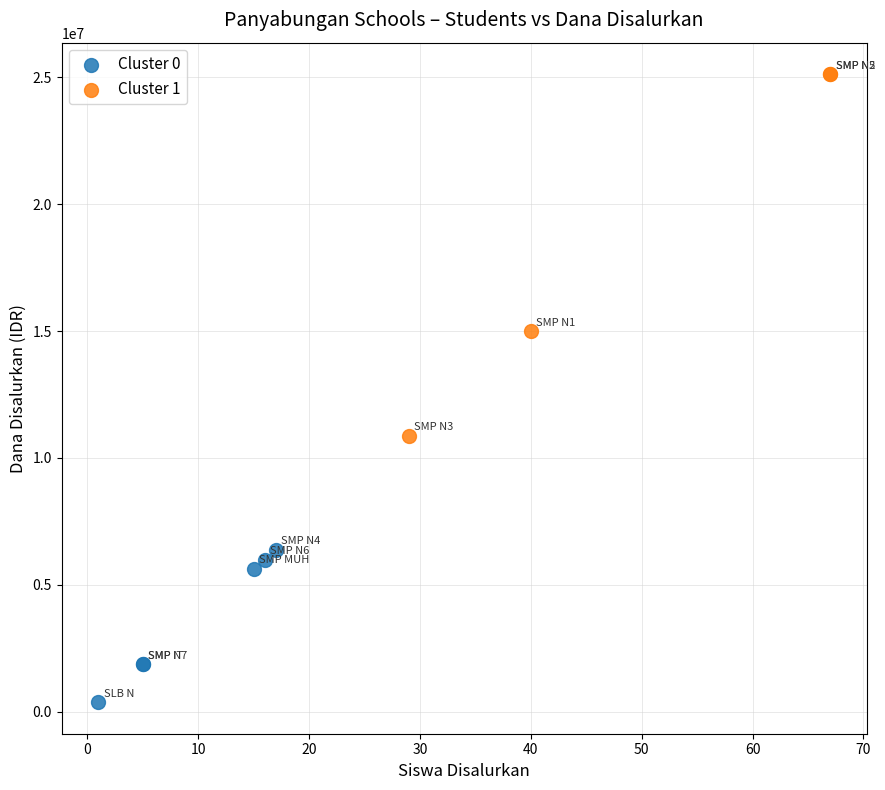

Which series contains the highest Y value?

Cluster 1